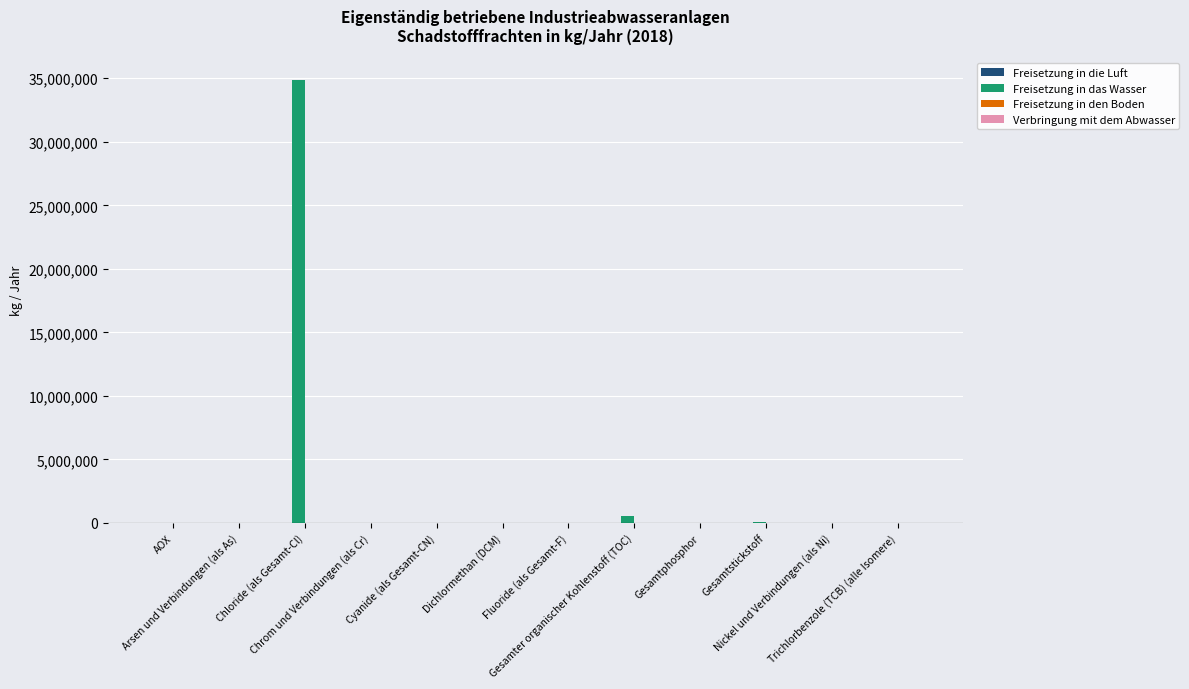

What is the maximum value shown in the chart?

34900000